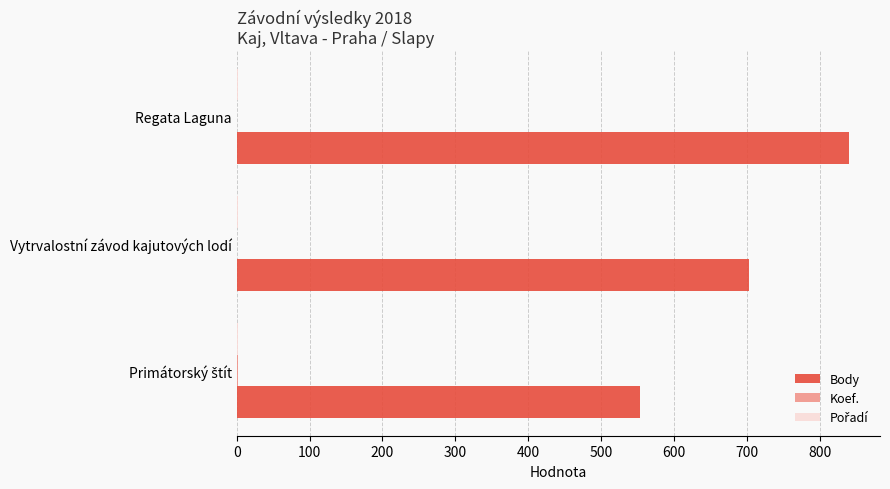

The value of Body at Vytrvalostní závod kajutových lodí is 703. True or false?

True